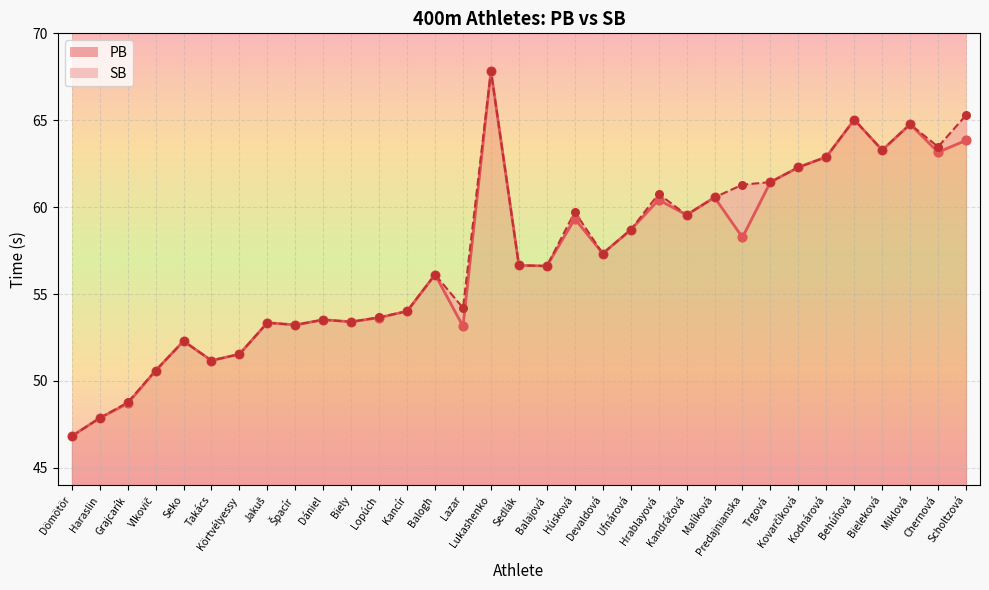

At which category is the sum across all series the highest?

Lukashenko